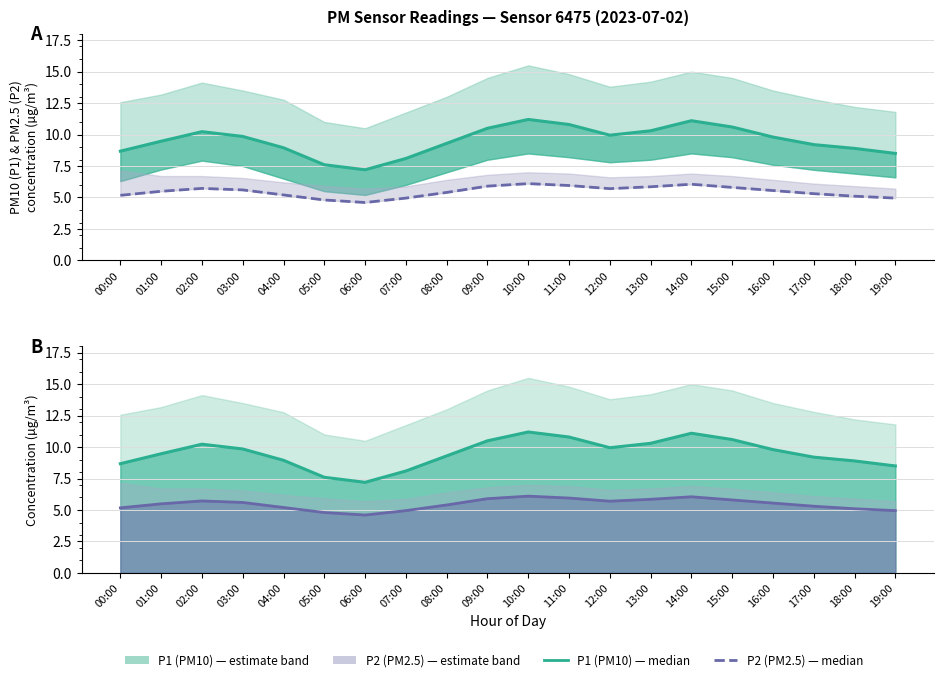

Does the chart have visible grid lines?

Yes